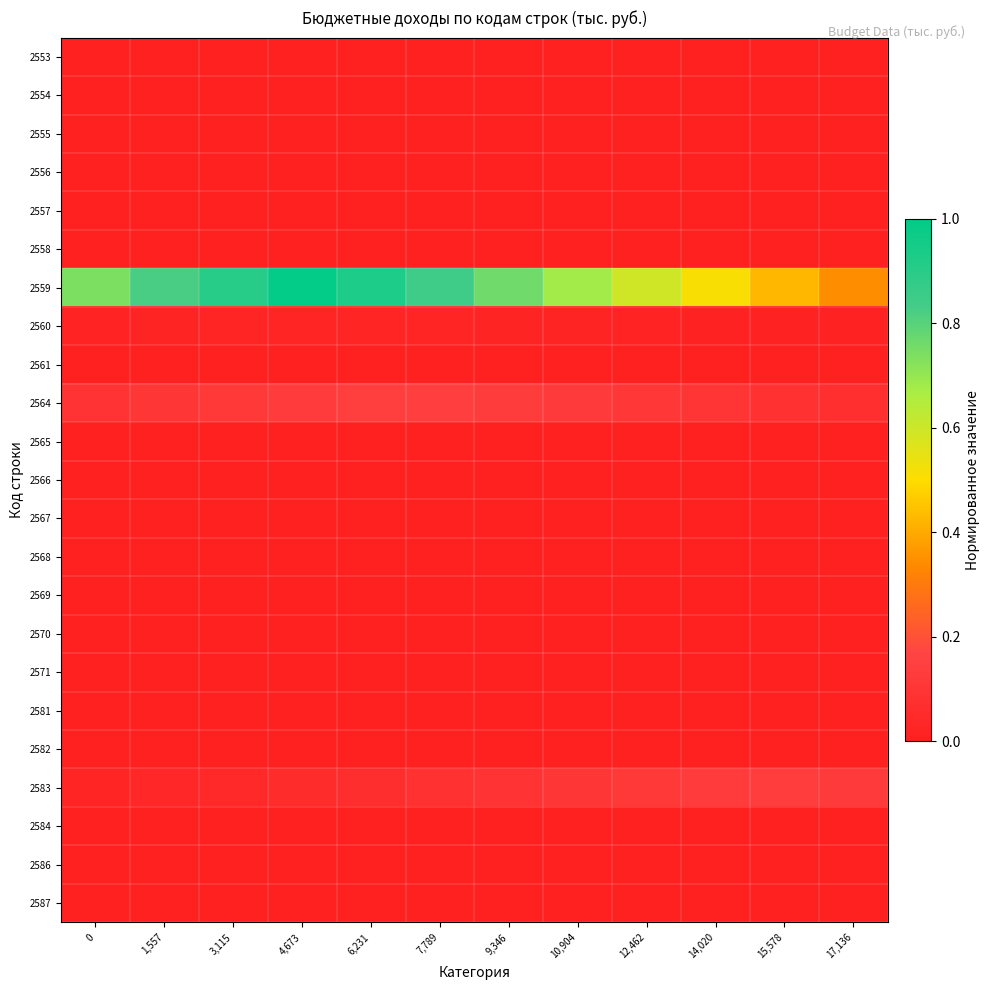

Reading left to right, transcribe all the data shown in this chart.

2553: 0=0.0	1,557=0.0	3,115=0.0	4,673=0.0	6,231=0.0	7,789=0.0	9,346=0.0	10,904=0.0	12,462=0.0	14,020=0.0	15,578=0.0	17,136=0.0
2554: 0=0.0	1,557=0.0	3,115=0.0	4,673=0.0	6,231=0.0	7,789=0.0	9,346=0.0	10,904=0.0	12,462=0.0	14,020=0.0	15,578=0.0	17,136=0.0
2555: 0=0.0	1,557=0.0	3,115=0.0	4,673=0.0	6,231=0.0	7,789=0.0	9,346=0.0	10,904=0.0	12,462=0.0	14,020=0.0	15,578=0.0	17,136=0.0
2556: 0=0.0	1,557=0.0	3,115=0.0	4,673=0.0	6,231=0.0	7,789=0.0	9,346=0.0	10,904=0.0	12,462=0.0	14,020=0.0	15,578=0.0	17,136=0.0
2557: 0=0.0	1,557=0.0	3,115=0.0	4,673=0.0	6,231=0.0	7,789=0.0	9,346=0.0	10,904=0.0	12,462=0.0	14,020=0.0	15,578=0.0	17,136=0.0
2558: 0=0.0	1,557=0.0	3,115=0.0	4,673=0.0	6,231=0.0	7,789=0.0	9,346=0.0	10,904=0.0	12,462=0.0	14,020=0.0	15,578=0.0	17,136=0.0
2559: 0=0.7	1,557=0.8	3,115=0.9	4,673=1.0	6,231=0.9	7,789=0.8	9,346=0.8	10,904=0.7	12,462=0.6	14,020=0.5	15,578=0.4	17,136=0.3
2560: 0=0.0	1,557=0.0	3,115=0.0	4,673=0.0	6,231=0.0	7,789=0.0	9,346=0.0	10,904=0.0	12,462=0.0	14,020=0.0	15,578=0.0	17,136=0.0
2561: 0=0.0	1,557=0.0	3,115=0.0	4,673=0.0	6,231=0.0	7,789=0.0	9,346=0.0	10,904=0.0	12,462=0.0	14,020=0.0	15,578=0.0	17,136=0.0
2564: 0=0.1	1,557=0.1	3,115=0.1	4,673=0.1	6,231=0.1	7,789=0.1	9,346=0.1	10,904=0.1	12,462=0.1	14,020=0.1	15,578=0.1	17,136=0.1
2565: 0=0.0	1,557=0.0	3,115=0.0	4,673=0.0	6,231=0.0	7,789=0.0	9,346=0.0	10,904=0.0	12,462=0.0	14,020=0.0	15,578=0.0	17,136=0.0
2566: 0=0.0	1,557=0.0	3,115=0.0	4,673=0.0	6,231=0.0	7,789=0.0	9,346=0.0	10,904=0.0	12,462=0.0	14,020=0.0	15,578=0.0	17,136=0.0
2567: 0=0.0	1,557=0.0	3,115=0.0	4,673=0.0	6,231=0.0	7,789=0.0	9,346=0.0	10,904=0.0	12,462=0.0	14,020=0.0	15,578=0.0	17,136=0.0
2568: 0=0.0	1,557=0.0	3,115=0.0	4,673=0.0	6,231=0.0	7,789=0.0	9,346=0.0	10,904=0.0	12,462=0.0	14,020=0.0	15,578=0.0	17,136=0.0
2569: 0=0.0	1,557=0.0	3,115=0.0	4,673=0.0	6,231=0.0	7,789=0.0	9,346=0.0	10,904=0.0	12,462=0.0	14,020=0.0	15,578=0.0	17,136=0.0
2570: 0=0.0	1,557=0.0	3,115=0.0	4,673=0.0	6,231=0.0	7,789=0.0	9,346=0.0	10,904=0.0	12,462=0.0	14,020=0.0	15,578=0.0	17,136=0.0
2571: 0=0.0	1,557=0.0	3,115=0.0	4,673=0.0	6,231=0.0	7,789=0.0	9,346=0.0	10,904=0.0	12,462=0.0	14,020=0.0	15,578=0.0	17,136=0.0
2581: 0=0.0	1,557=0.0	3,115=0.0	4,673=0.0	6,231=0.0	7,789=0.0	9,346=0.0	10,904=0.0	12,462=0.0	14,020=0.0	15,578=0.0	17,136=0.0
2582: 0=0.0	1,557=0.0	3,115=0.0	4,673=0.0	6,231=0.0	7,789=0.0	9,346=0.0	10,904=0.0	12,462=0.0	14,020=0.0	15,578=0.0	17,136=0.0
2583: 0=0.0	1,557=0.0	3,115=0.0	4,673=0.1	6,231=0.1	7,789=0.1	9,346=0.1	10,904=0.1	12,462=0.1	14,020=0.1	15,578=0.1	17,136=0.1
2584: 0=0.0	1,557=0.0	3,115=0.0	4,673=0.0	6,231=0.0	7,789=0.0	9,346=0.0	10,904=0.0	12,462=0.0	14,020=0.0	15,578=0.0	17,136=0.0
2586: 0=0.0	1,557=0.0	3,115=0.0	4,673=0.0	6,231=0.0	7,789=0.0	9,346=0.0	10,904=0.0	12,462=0.0	14,020=0.0	15,578=0.0	17,136=0.0
2587: 0=0.0	1,557=0.0	3,115=0.0	4,673=0.0	6,231=0.0	7,789=0.0	9,346=0.0	10,904=0.0	12,462=0.0	14,020=0.0	15,578=0.0	17,136=0.0